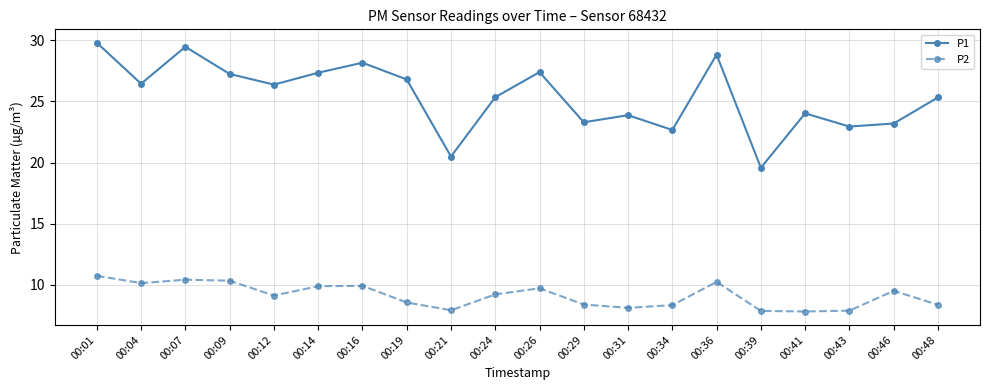

Which series has the widest spread of values?

P1